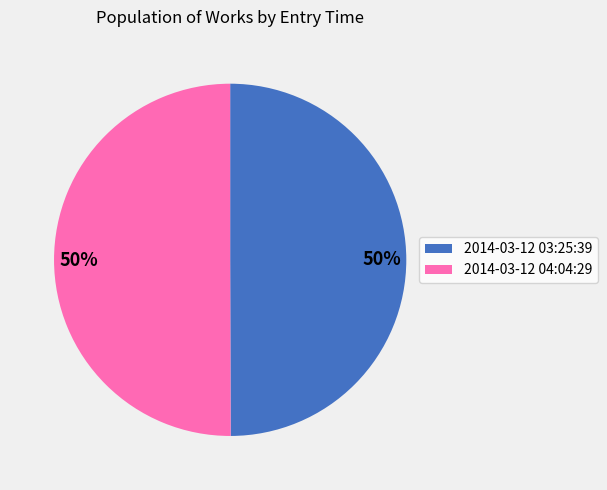

To the nearest percent, what is the average slice percentage?

50%